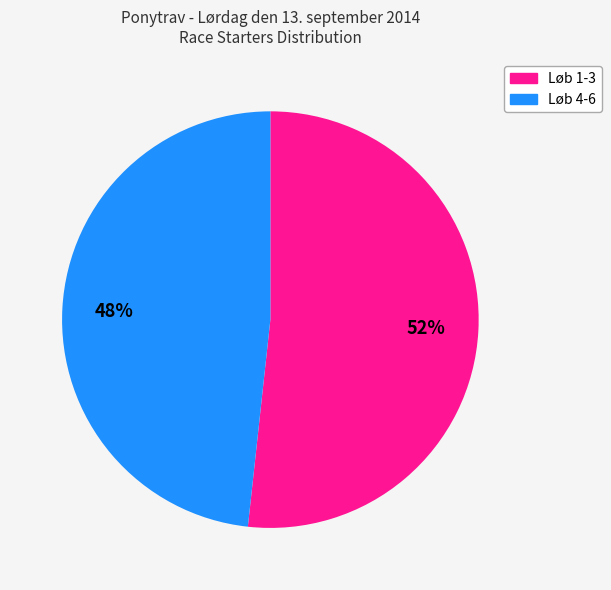

To the nearest percent, what is the average slice percentage?

50%